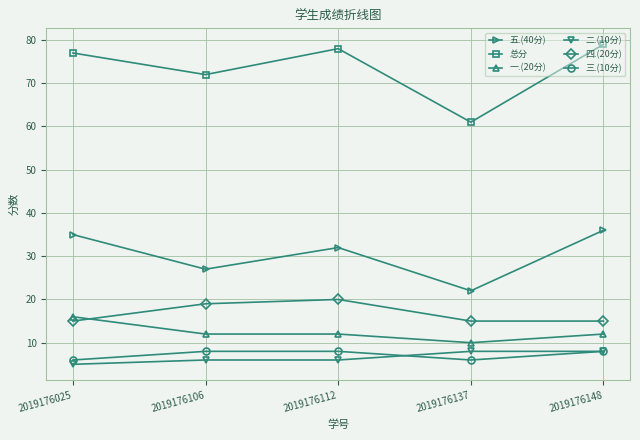

The 总分 series shows 38 at 2019176025. True or false?

False